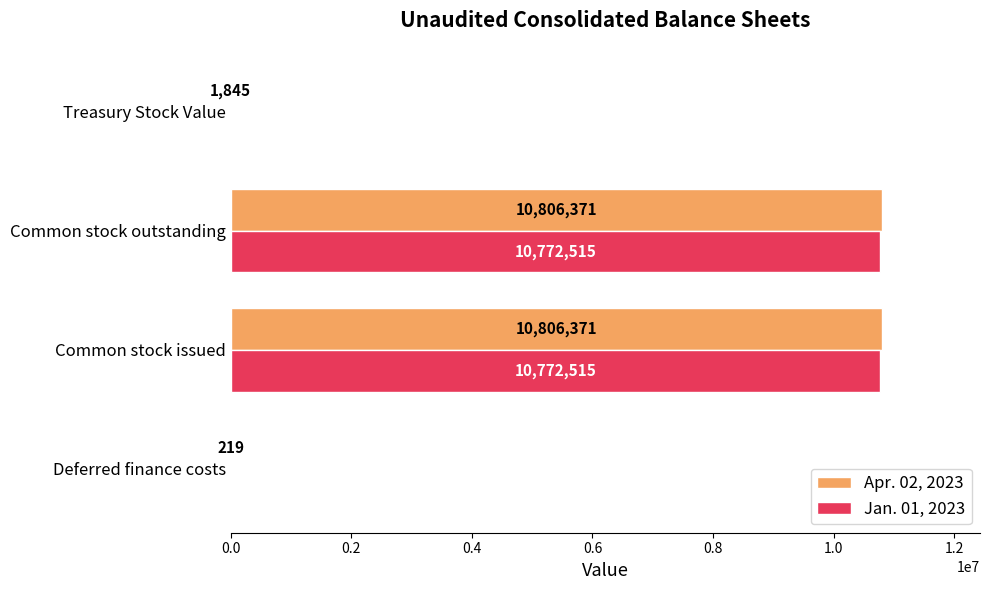

What is the maximum value shown in the chart?

10806371